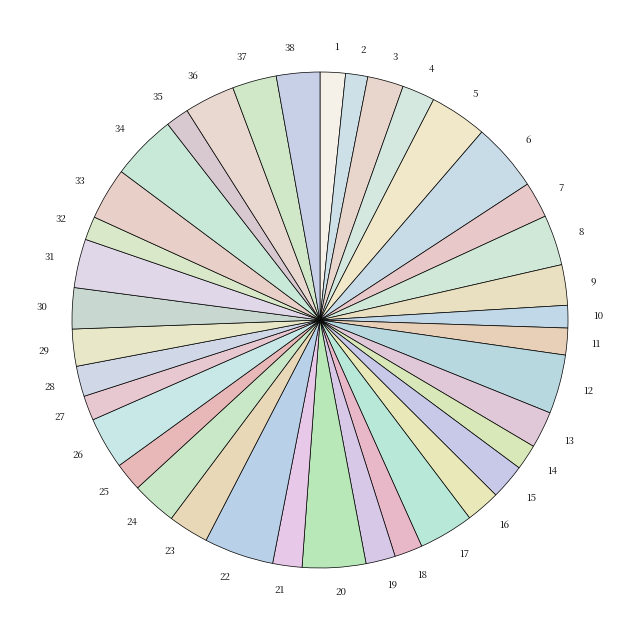

The 22 slice represents 5% of the pie. True or false?

True